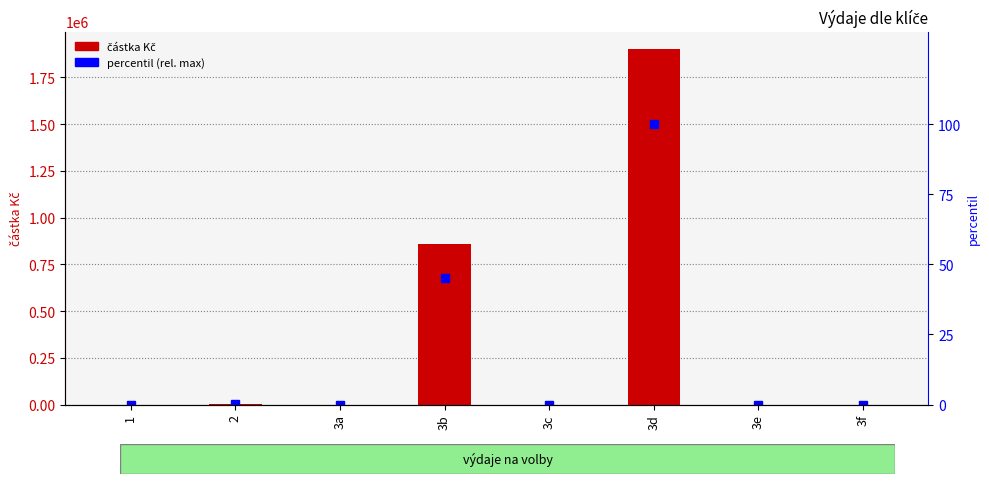

How many positive values does the částka Kč series have?

3